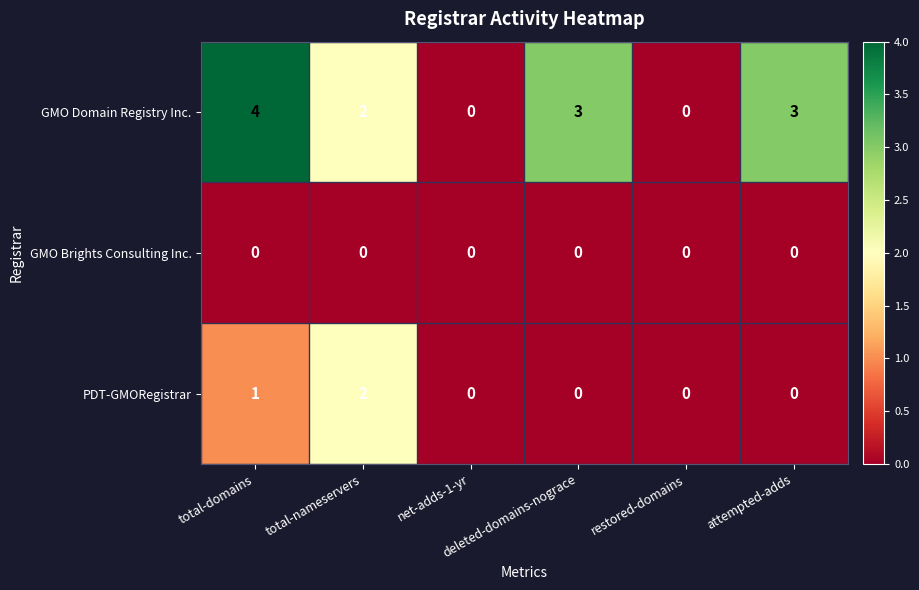

Count the number of data series in this chart.

3